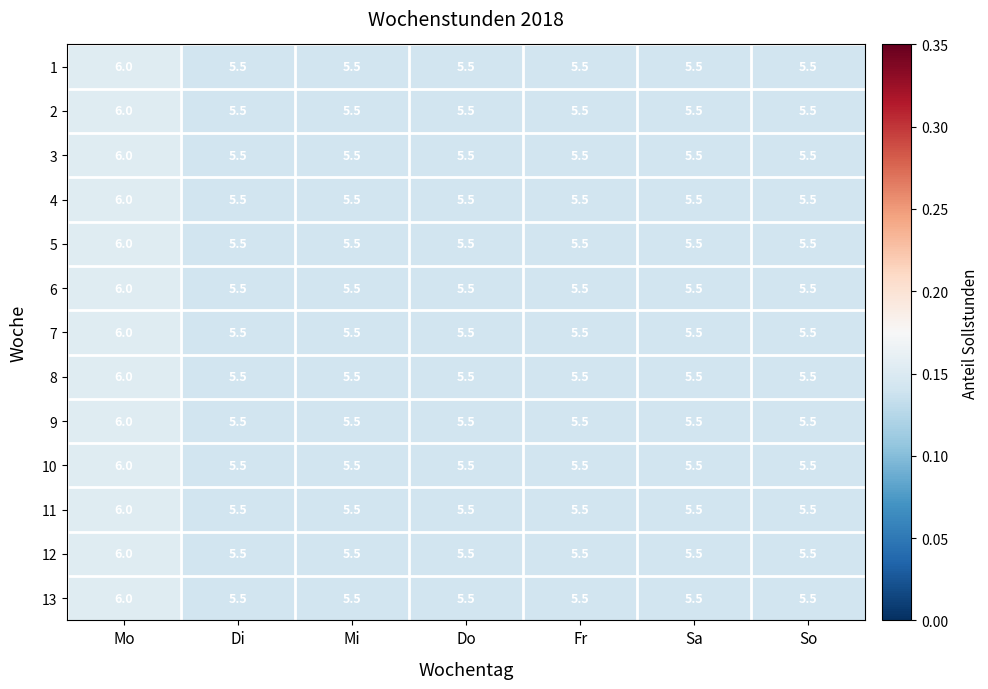

At which category does the chart reach its peak across all series?

Mo